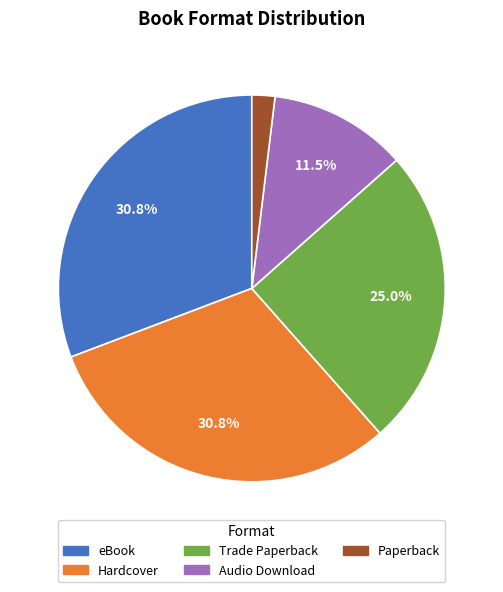

Is it true that Trade Paperback is 25% of the pie?

True